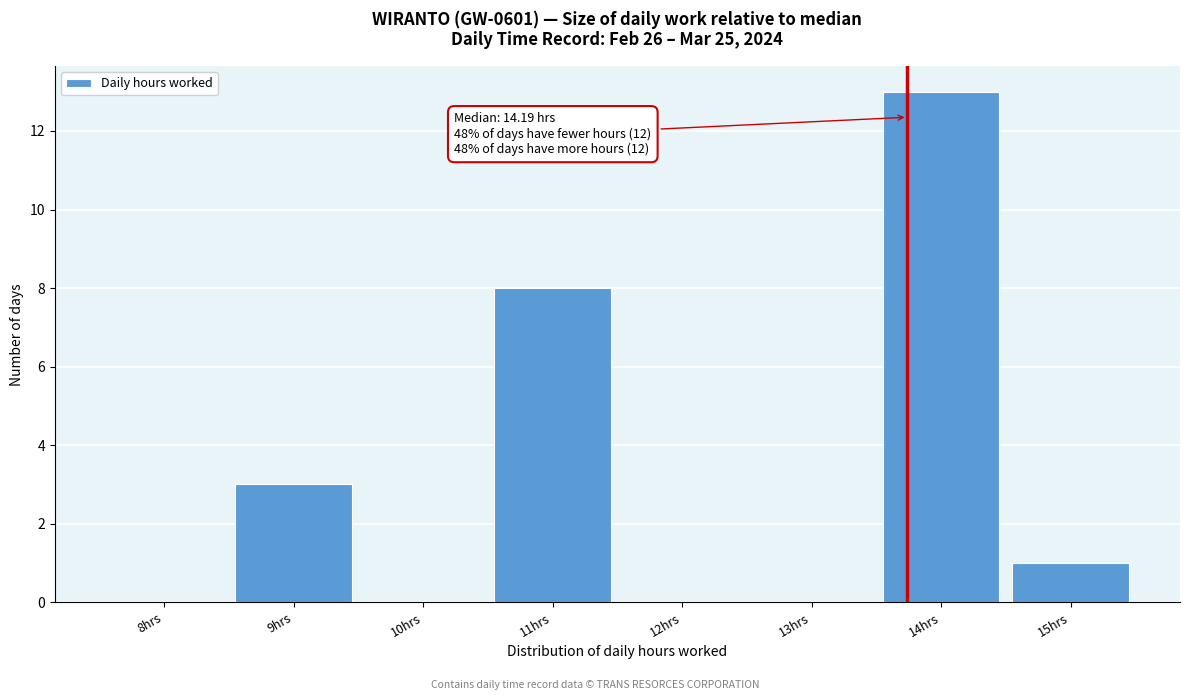

Reading left to right, list all the values displayed in this chart.

8hrs=0	9hrs=3	10hrs=0	11hrs=8	12hrs=0	13hrs=0	14hrs=13	15hrs=1